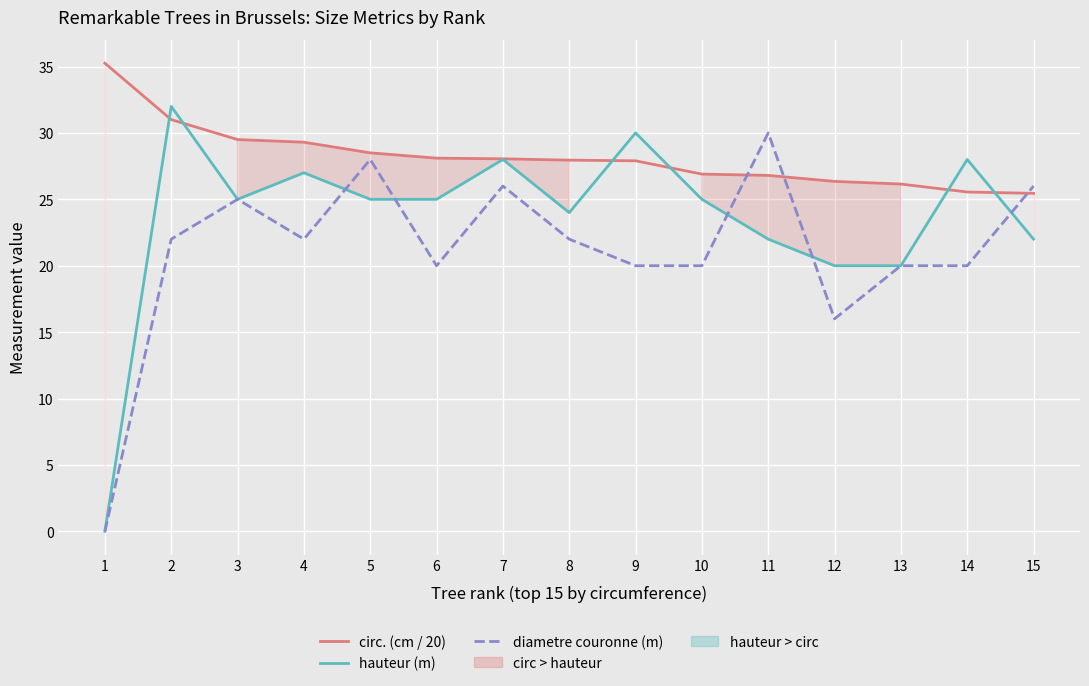

True or false: circ. (cm / 20) has more than 2 points higher than both neighbors.

False